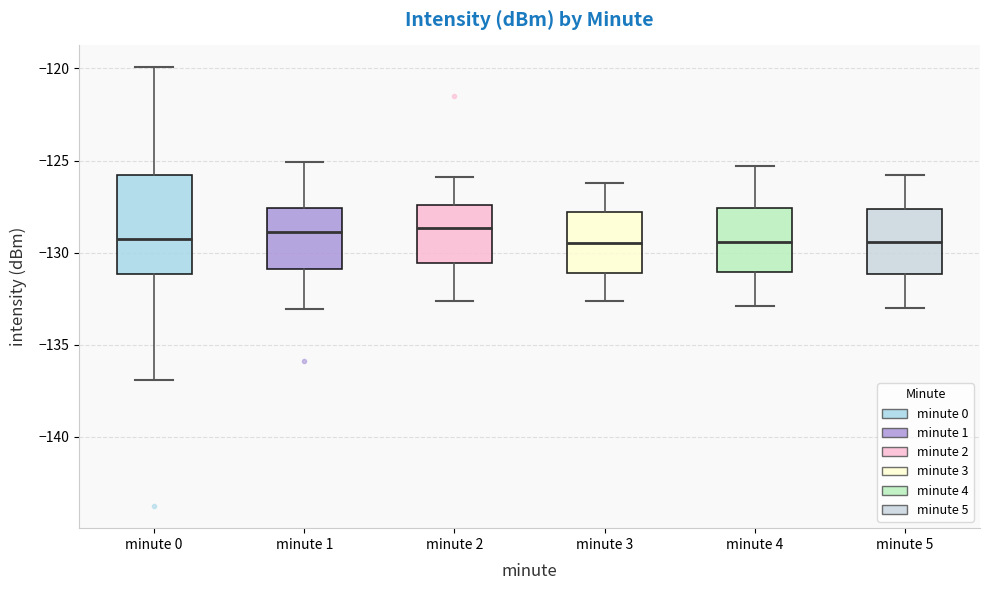

Which box is the tallest, from its lower edge to its upper edge?

minute 0